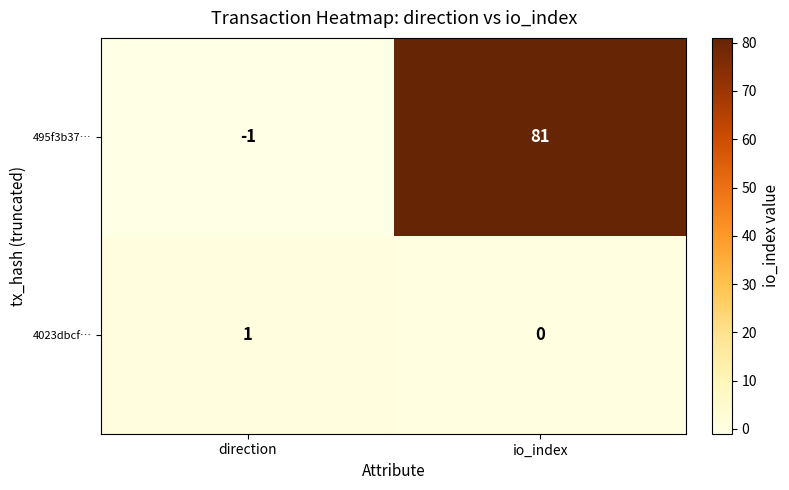

Rank the series by their maximum value, from lowest to highest.

4023dbcf…, 495f3b37…